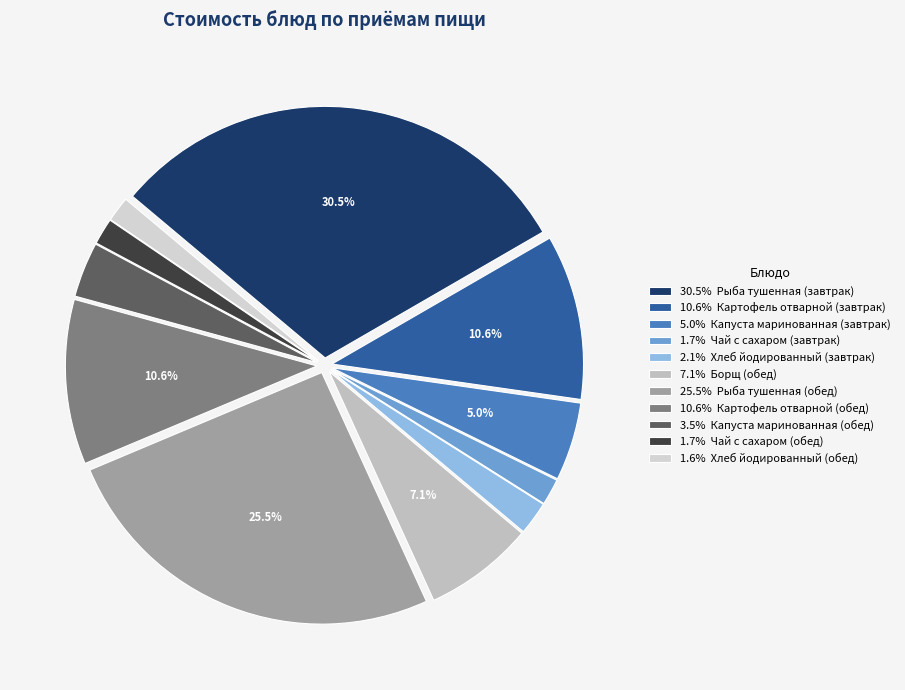

Which slice is the largest?

Рыба тушенная (завтрак)